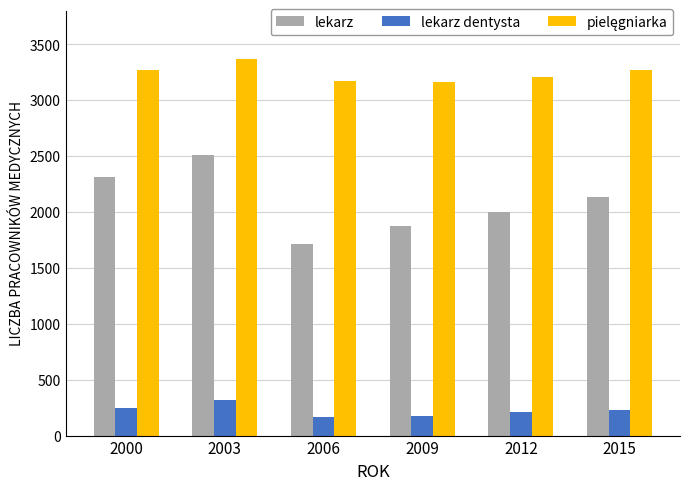

Is it true that lekarz equals 1716 at 2006?

True